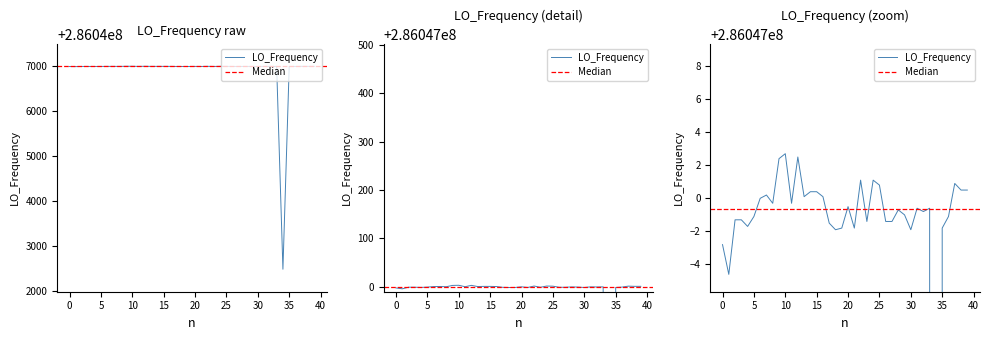

What is the average value?

286046886.9